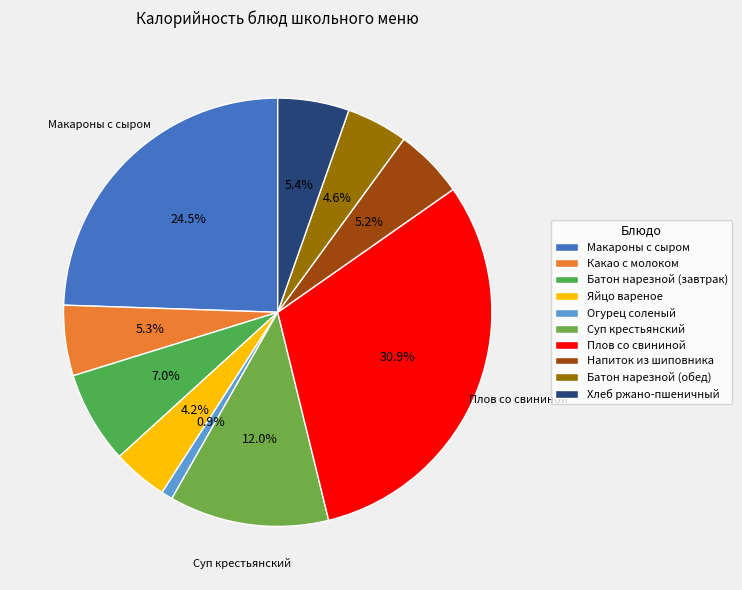

Is there a majority slice in this chart?

No